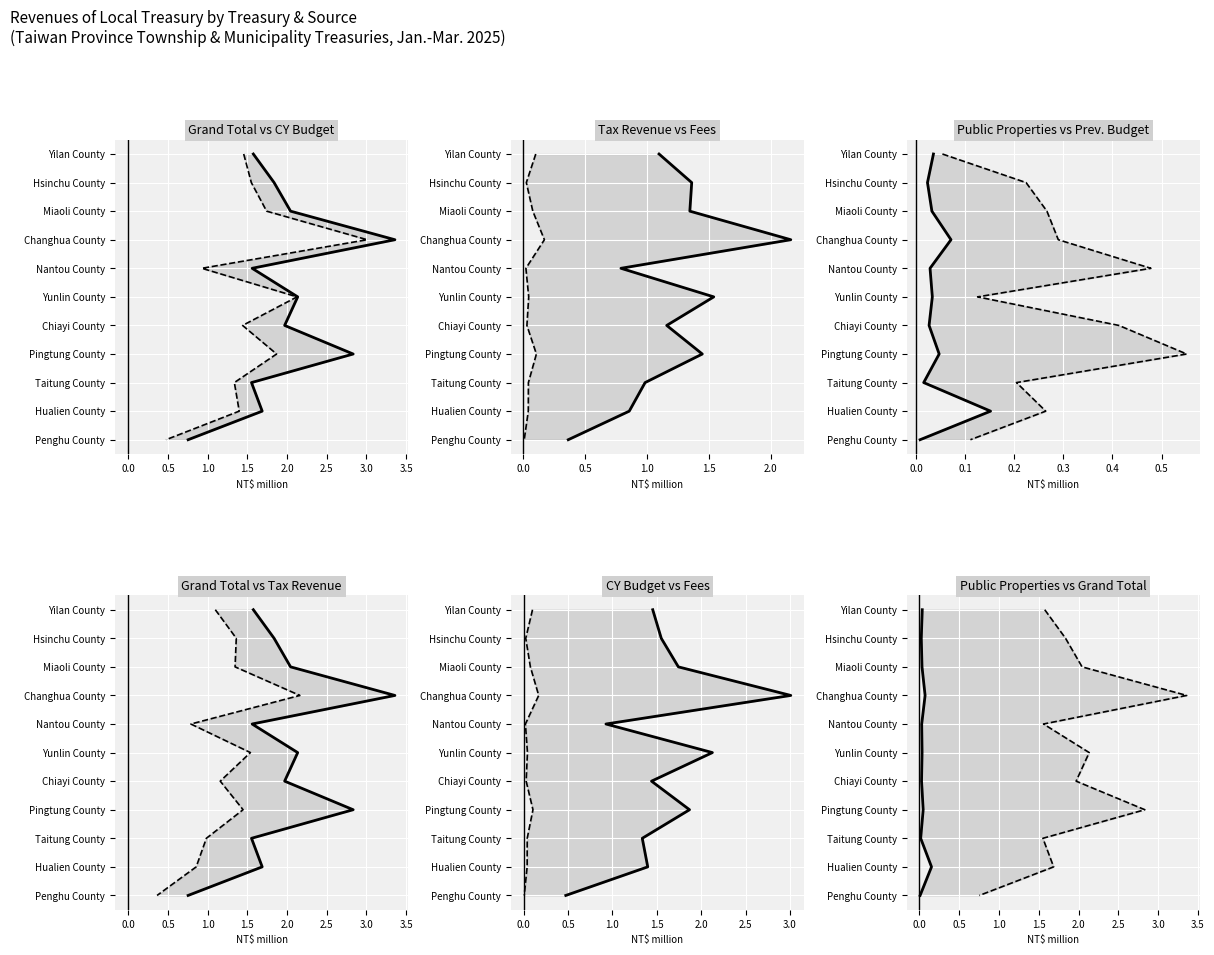

Is it true that Budget of Previous Years equals 5 at 4.0?

False